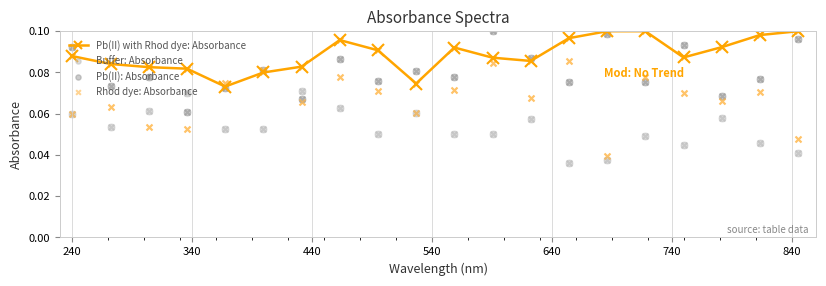

Which series has the largest total across all categories?

Pb(II) with Rhod dye: Absorbance